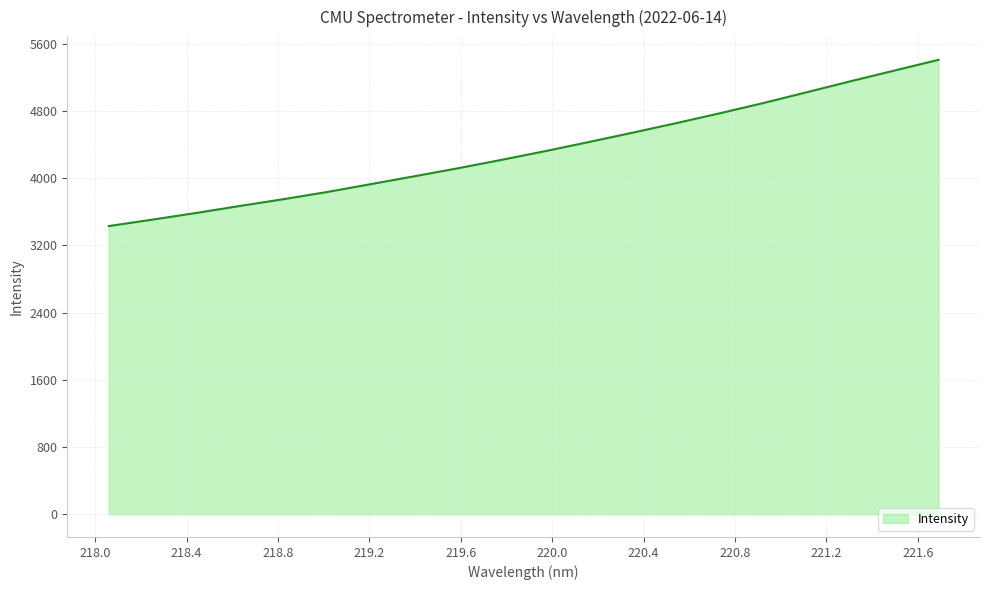

What is the difference between the maximum and minimum values?

1978.1